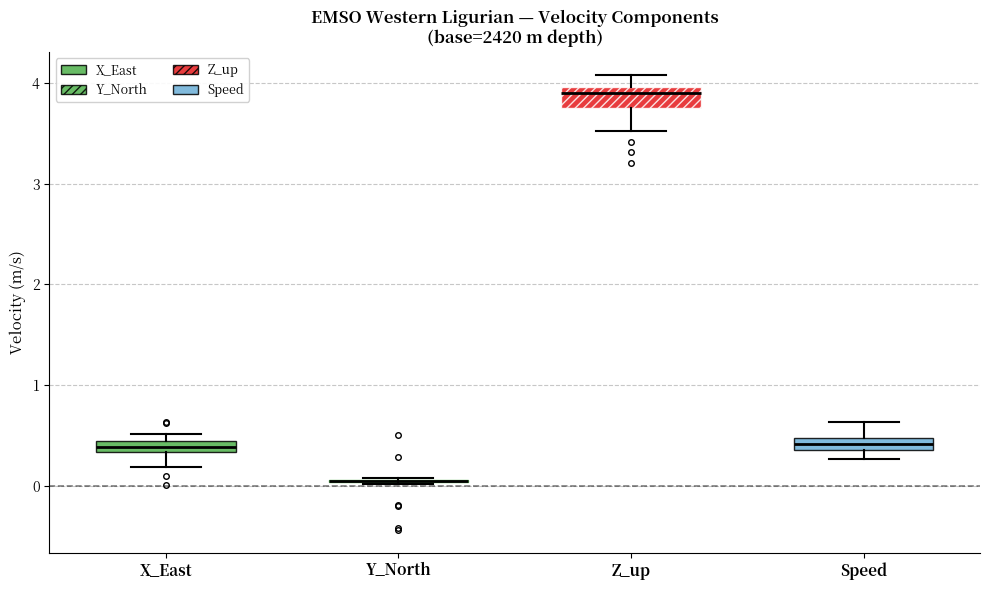

Where is the upper edge of the box for X_East on the y-axis? The values are not printed on the chart, so give them approximately, as read against the axis.

0.4